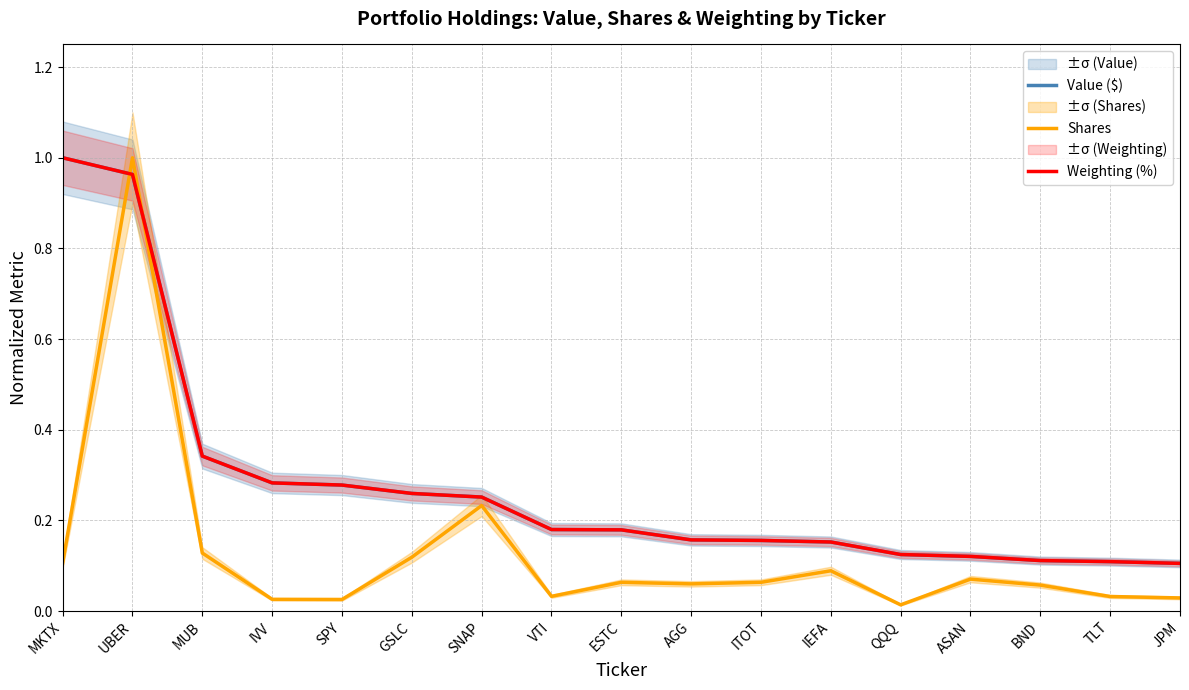

After their last crossing, which series has the higher values: Value ($) or Shares?

Value ($)